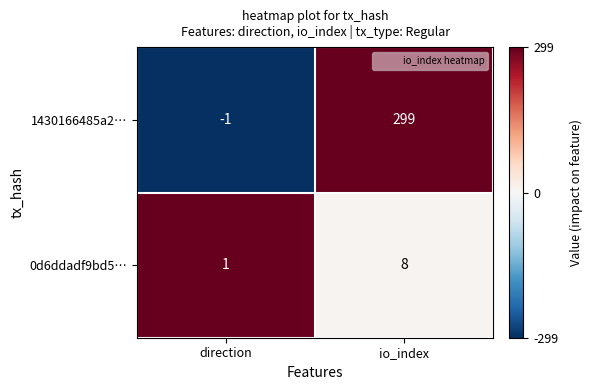

True or false: 1430166485a2… has a value of -1 at direction.

True